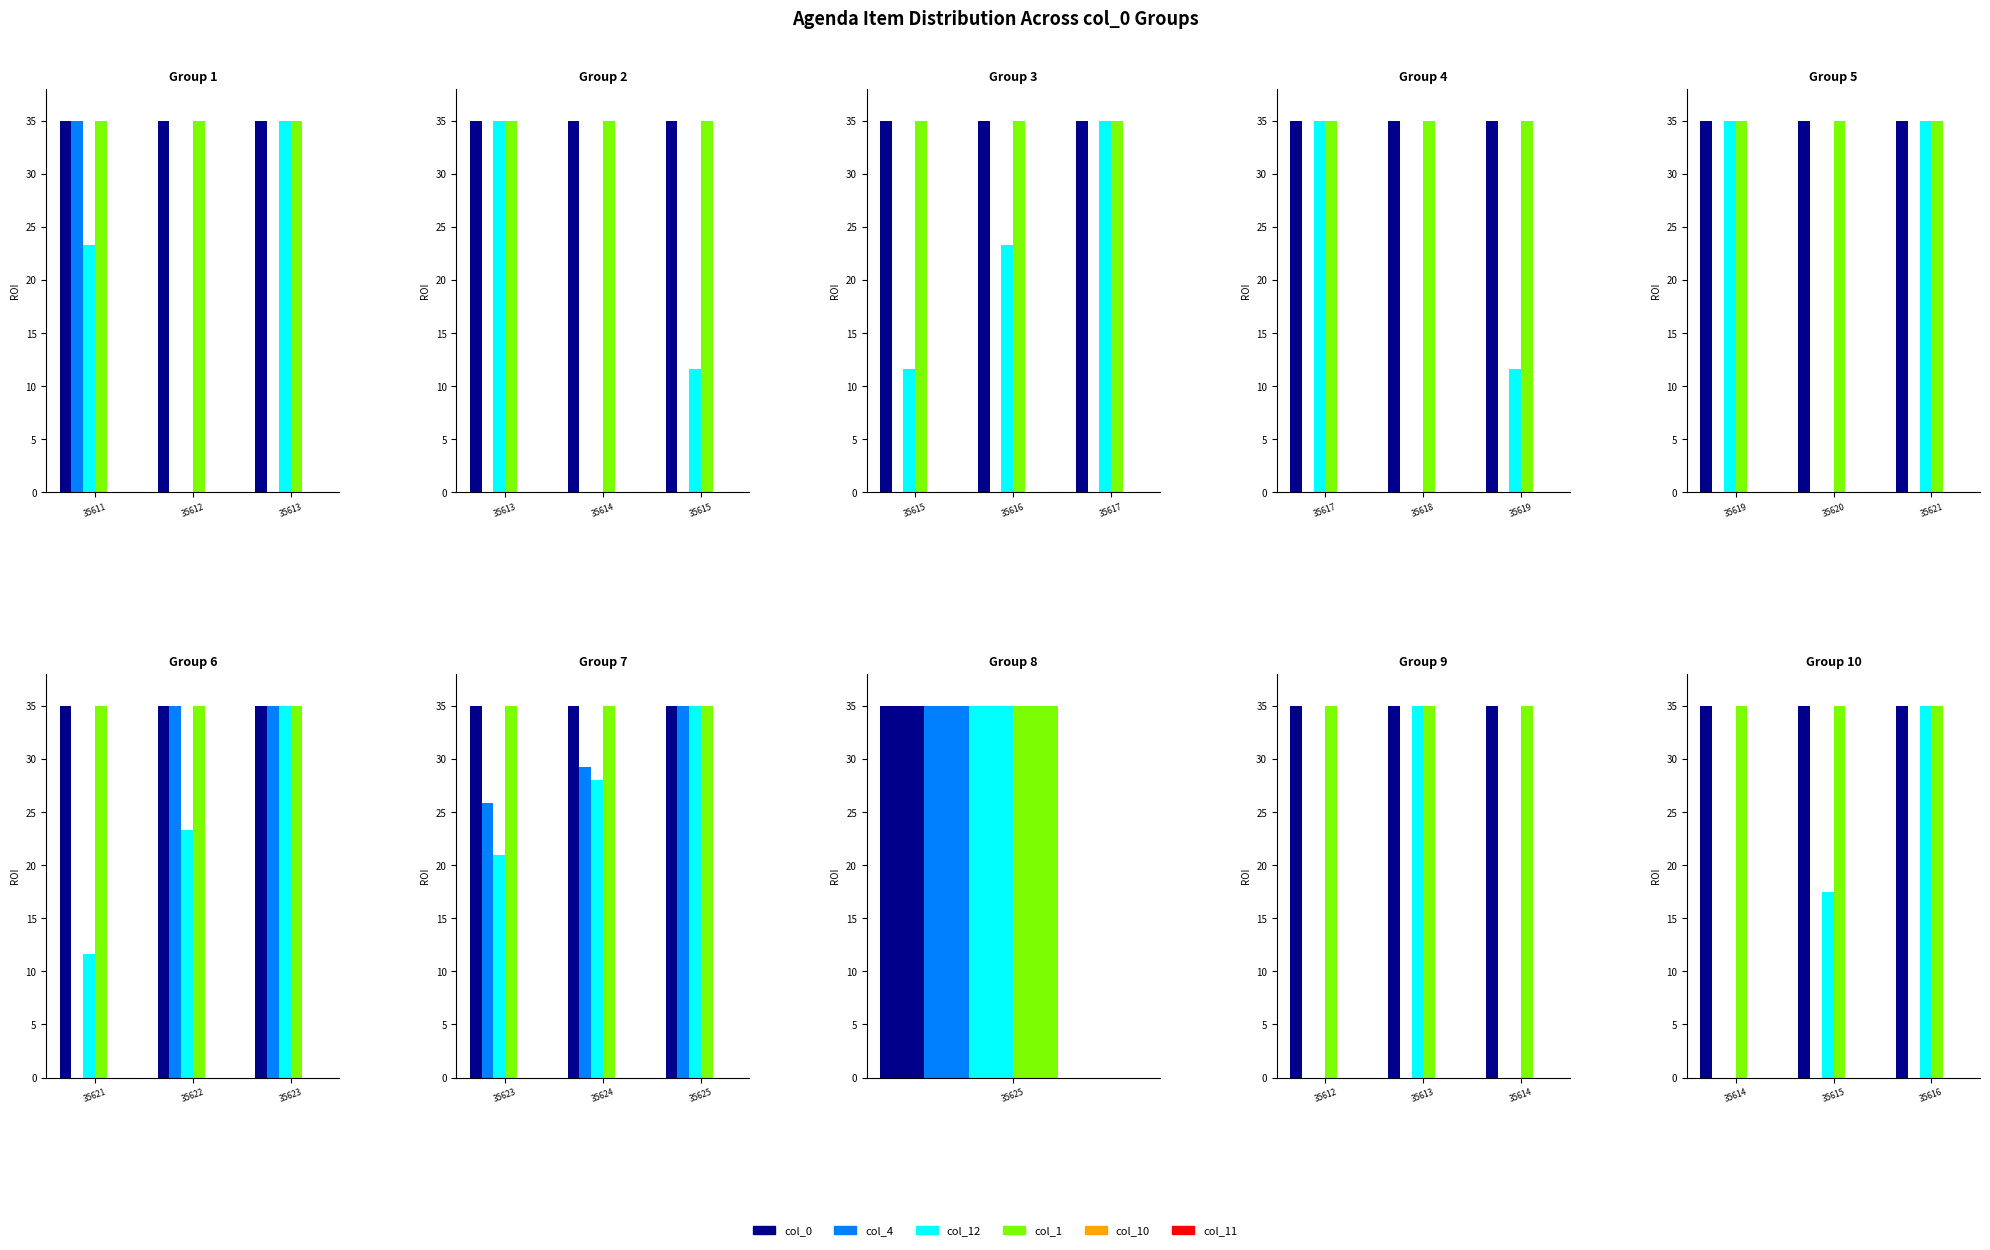

How many categories are shown in the chart?

3